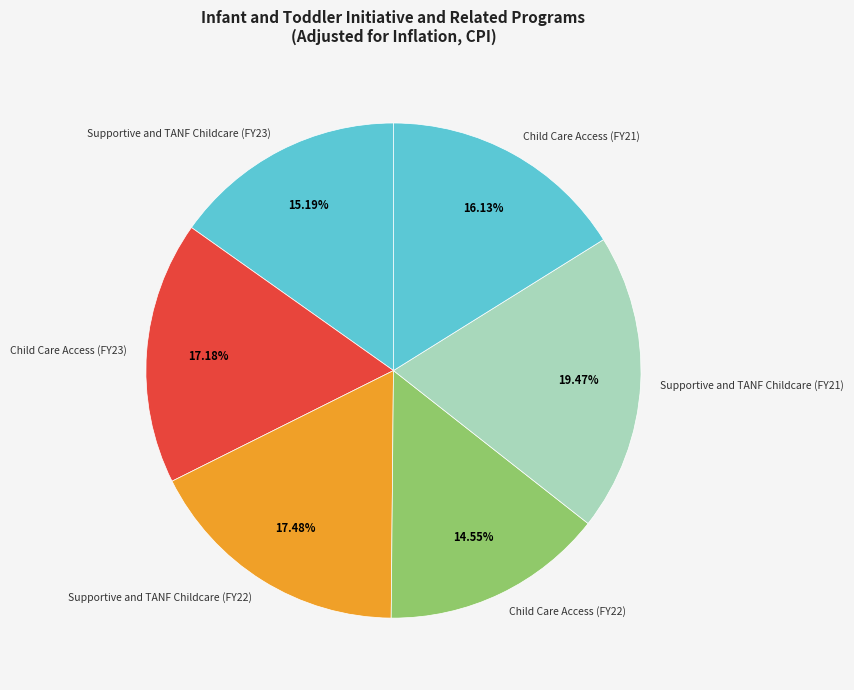

How many slices are in this pie chart?

6